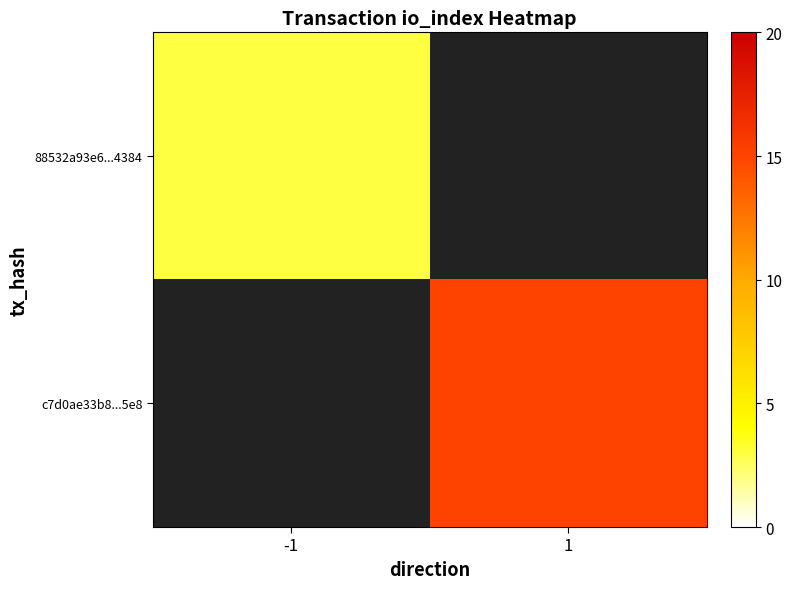

Which category has the highest value across all series?

1